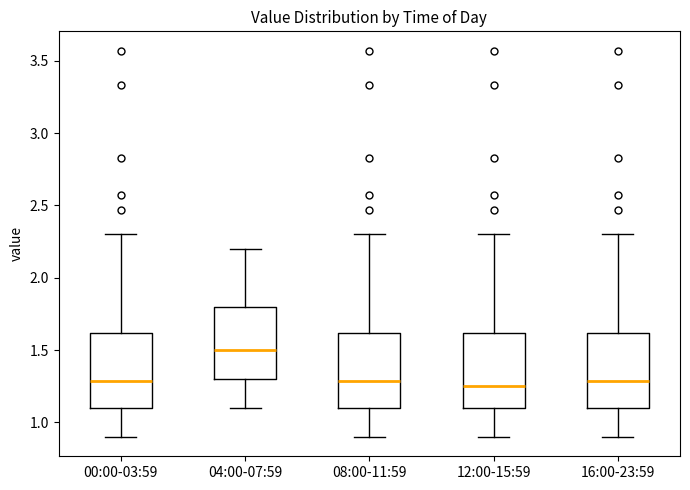

Where does the upper whisker of the box for 04:00-07:59 end on the y-axis? The values are not printed on the chart, so give them approximately, as read against the axis.

2.20